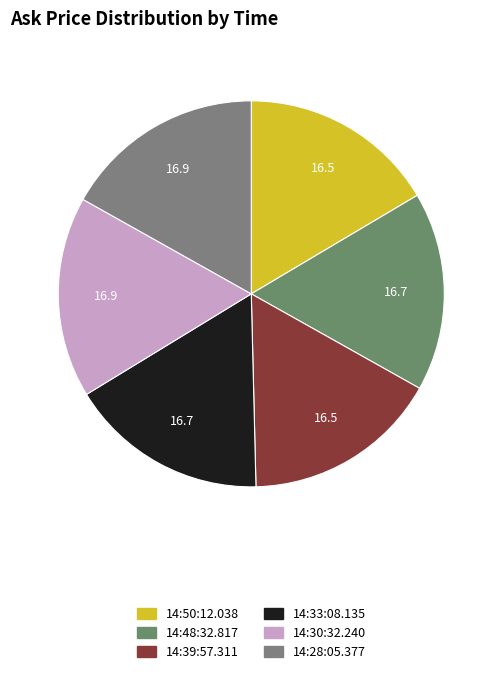

To the nearest percent, what is the average slice percentage?

17%